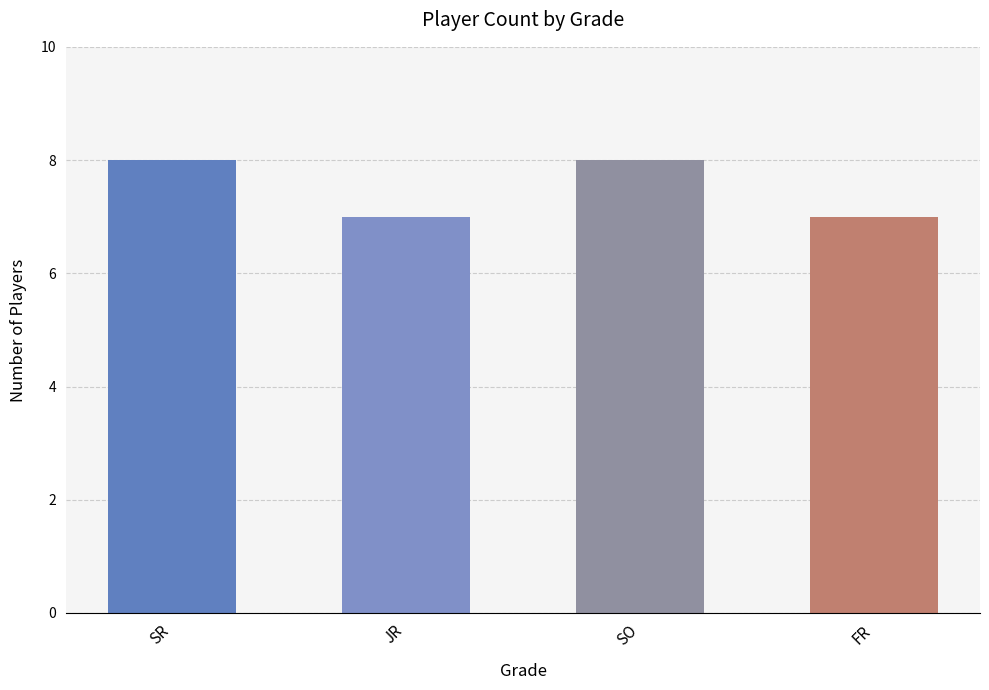

What is the minimum value shown in the chart?

7